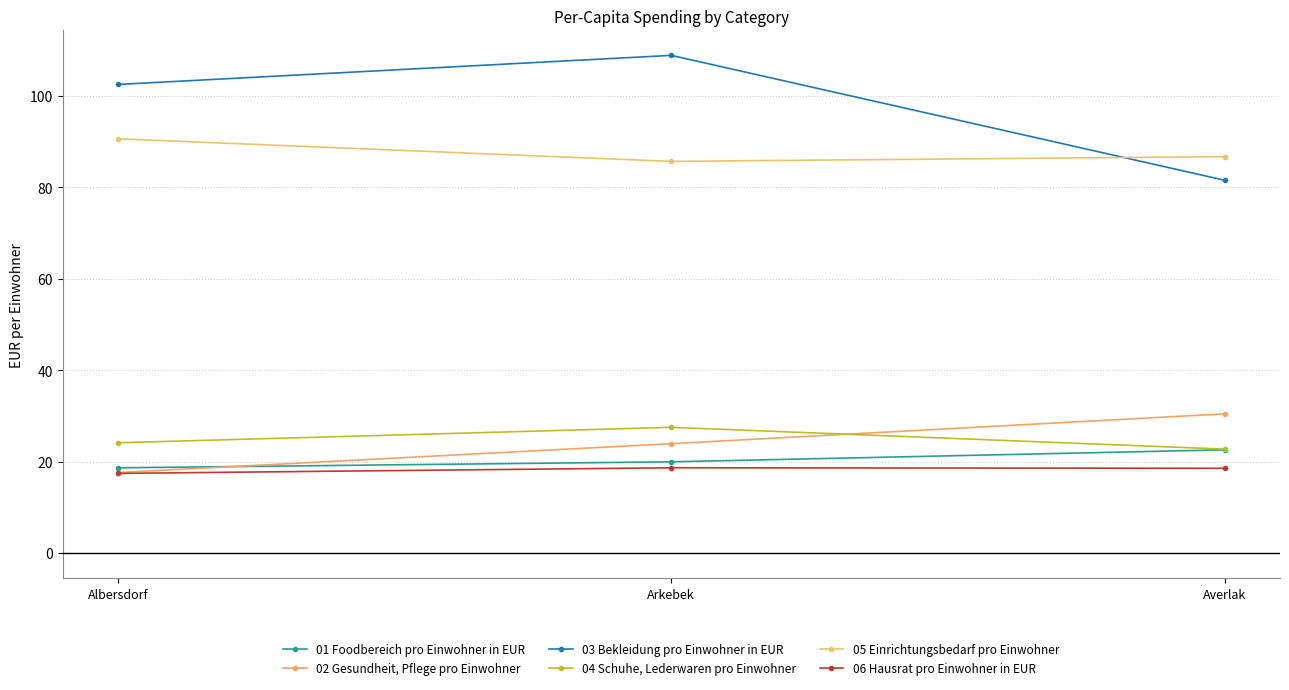

Reading left to right, what are all the values shown in this chart?

01 Foodbereich pro Einwohner in EUR: Albersdorf=18.7	Arkebek=20.0	Averlak=22.6
02 Gesundheit, Pflege pro Einwohner: Albersdorf=17.6	Arkebek=23.9	Averlak=30.5
03 Bekleidung pro Einwohner in EUR: Albersdorf=102.5	Arkebek=108.9	Averlak=81.6
04 Schuhe, Lederwaren pro Einwohner: Albersdorf=24.1	Arkebek=27.5	Averlak=22.8
05 Einrichtungsbedarf pro Einwohner: Albersdorf=90.6	Arkebek=85.7	Averlak=86.7
06 Hausrat pro Einwohner in EUR: Albersdorf=17.4	Arkebek=18.7	Averlak=18.6